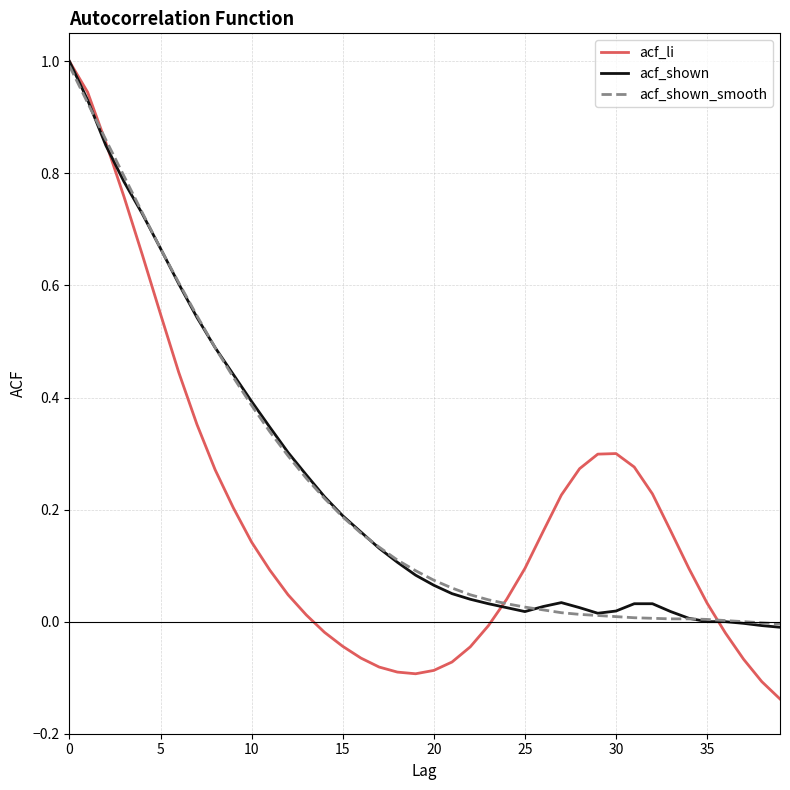

What is the highest value of the acf_shown series?

1.0